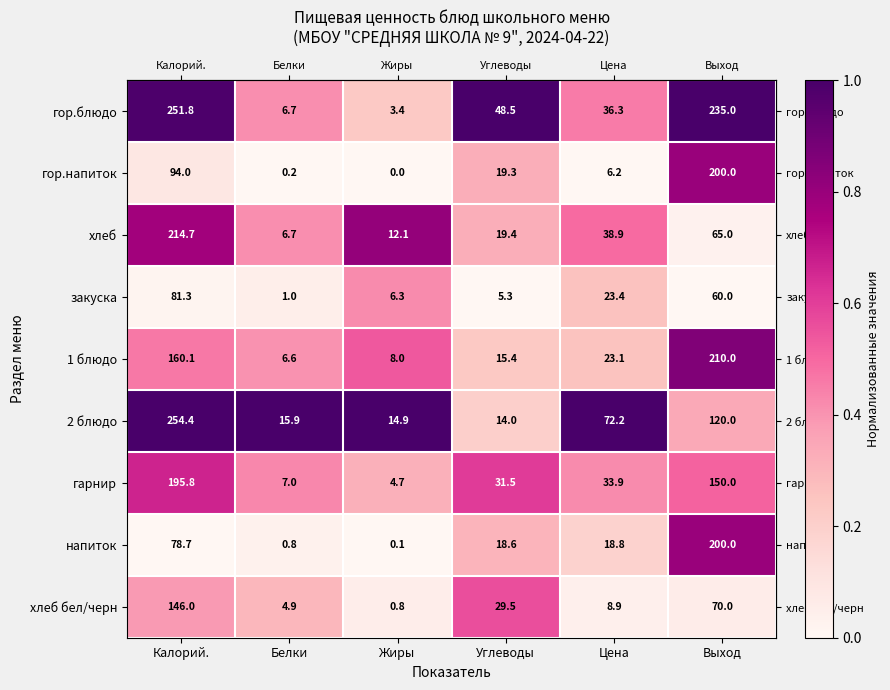

What is the sum of the гарнир values at Жиры and Белки?

11.7